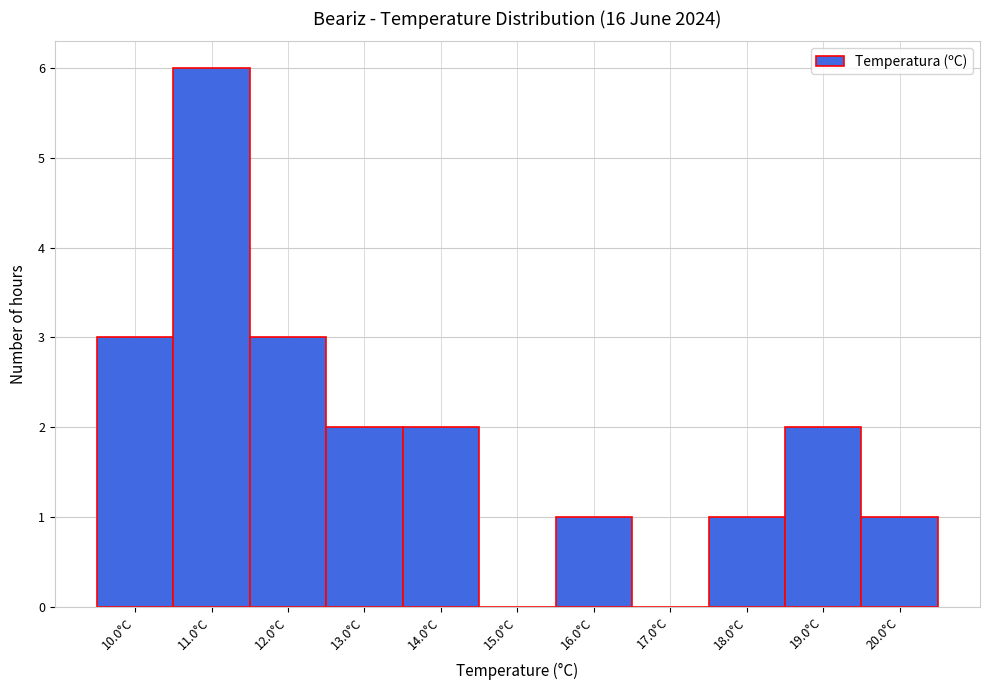

Reading left to right, transcribe this chart: for each bar, give the range it covers on the x-axis and its height. The values are not printed on the chart, so give them approximately, as read against the axis.

9.5 to 10.5: 3
10.5 to 11.5: 6
11.5 to 12.5: 3
12.5 to 13.5: 2
13.5 to 14.5: 2
14.5 to 15.5: 0
15.5 to 16.5: 1
16.5 to 17.5: 0
17.5 to 18.5: 1
18.5 to 19.5: 2
19.5 to 20.5: 1